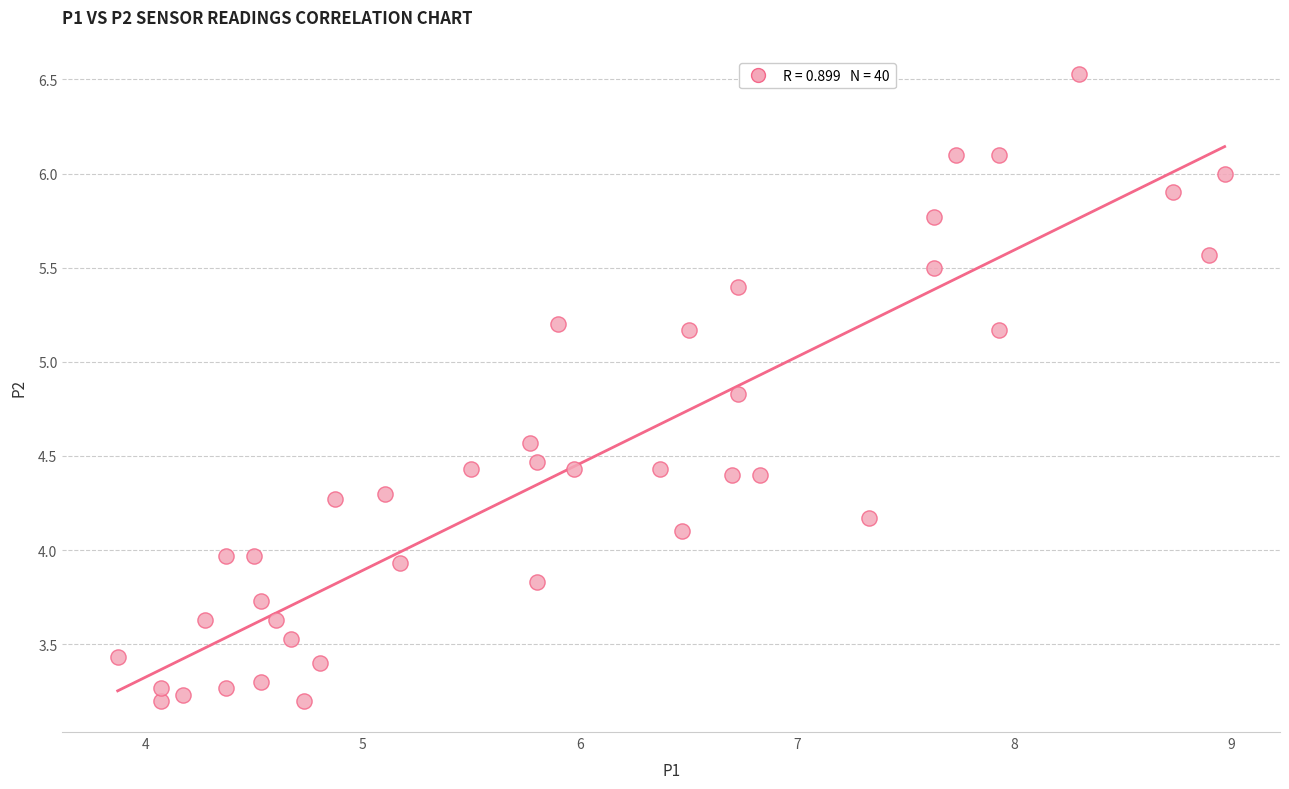

What is the range of X values (max minus min)?

5.1